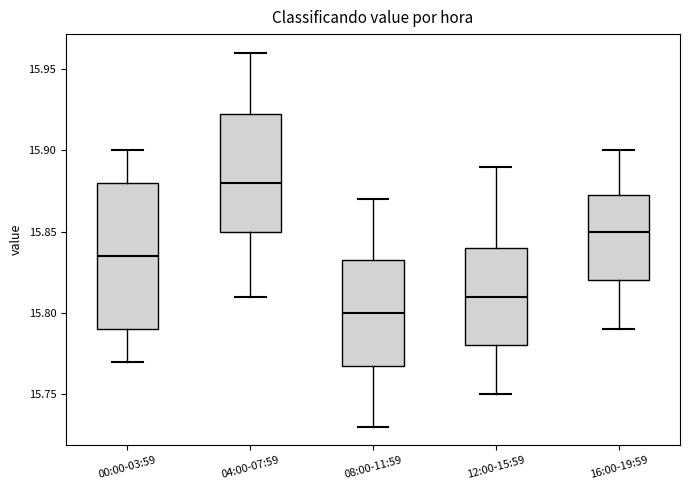

Reading left to right, transcribe this box plot: for each box, give where its median line is, the range the box spans, and where its two whiskers end, as read against the y-axis. The values are not printed on the chart, so give them approximately, as read against the axis.

00:00-03:59: median 15.835, box 15.790 to 15.880, whiskers 15.770 to 15.900
04:00-07:59: median 15.880, box 15.850 to 15.925, whiskers 15.810 to 15.960
08:00-11:59: median 15.800, box 15.770 to 15.835, whiskers 15.730 to 15.870
12:00-15:59: median 15.810, box 15.780 to 15.840, whiskers 15.750 to 15.890
16:00-19:59: median 15.850, box 15.820 to 15.875, whiskers 15.790 to 15.900